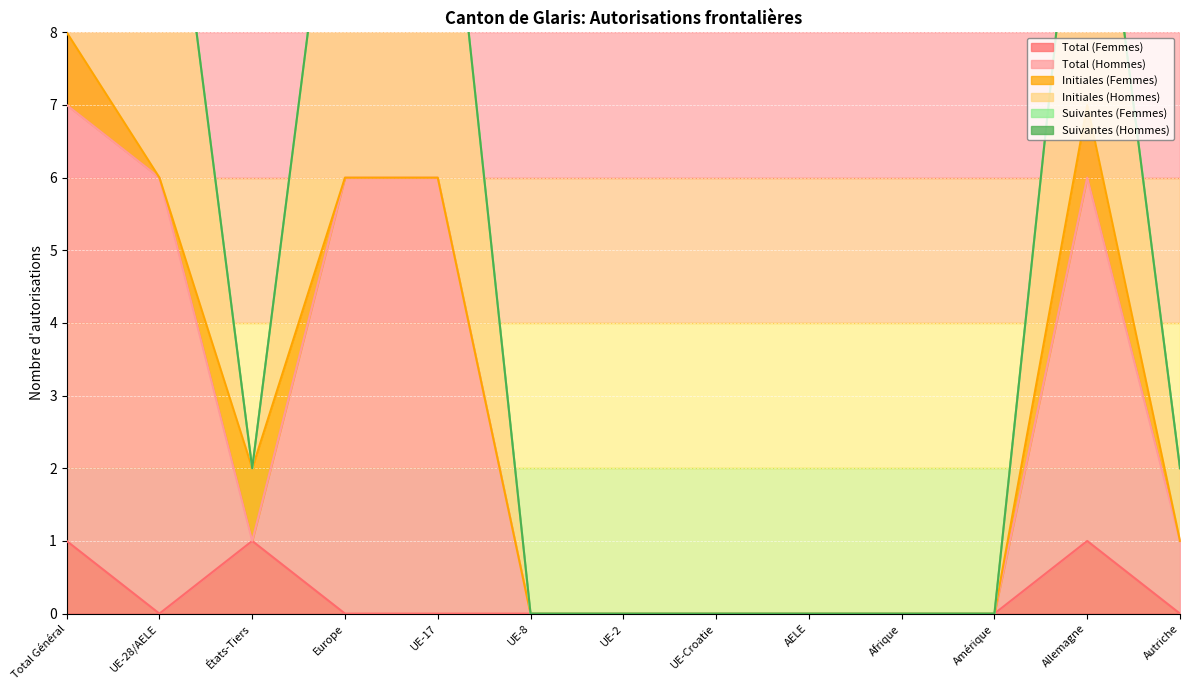

What position from the left is Afrique?

10